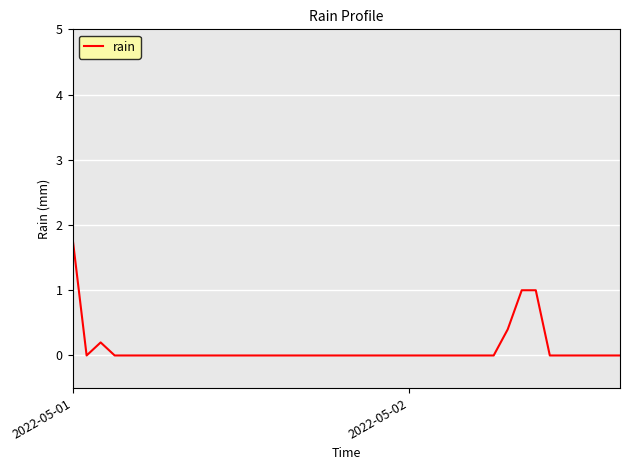

What is the greatest value displayed?

1.8